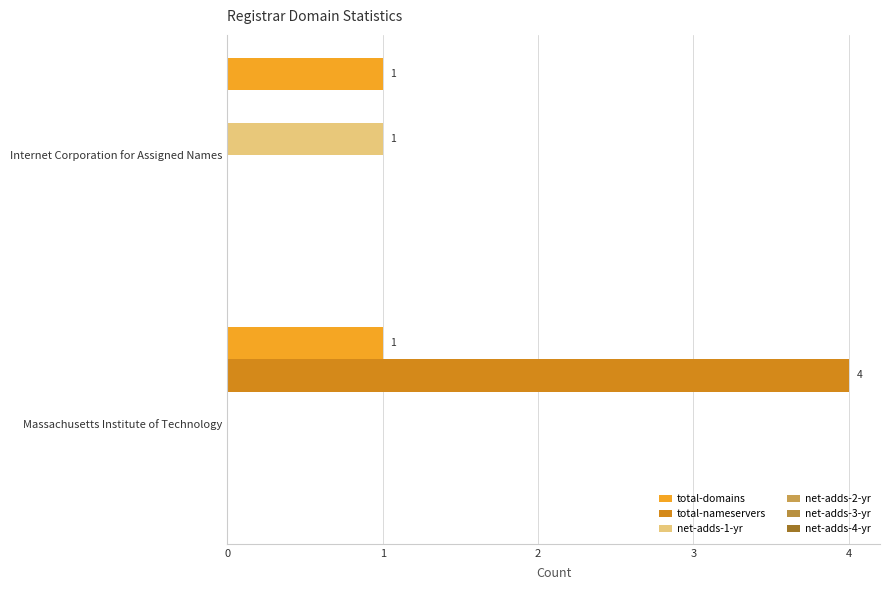

How many categories are shown in the chart?

2